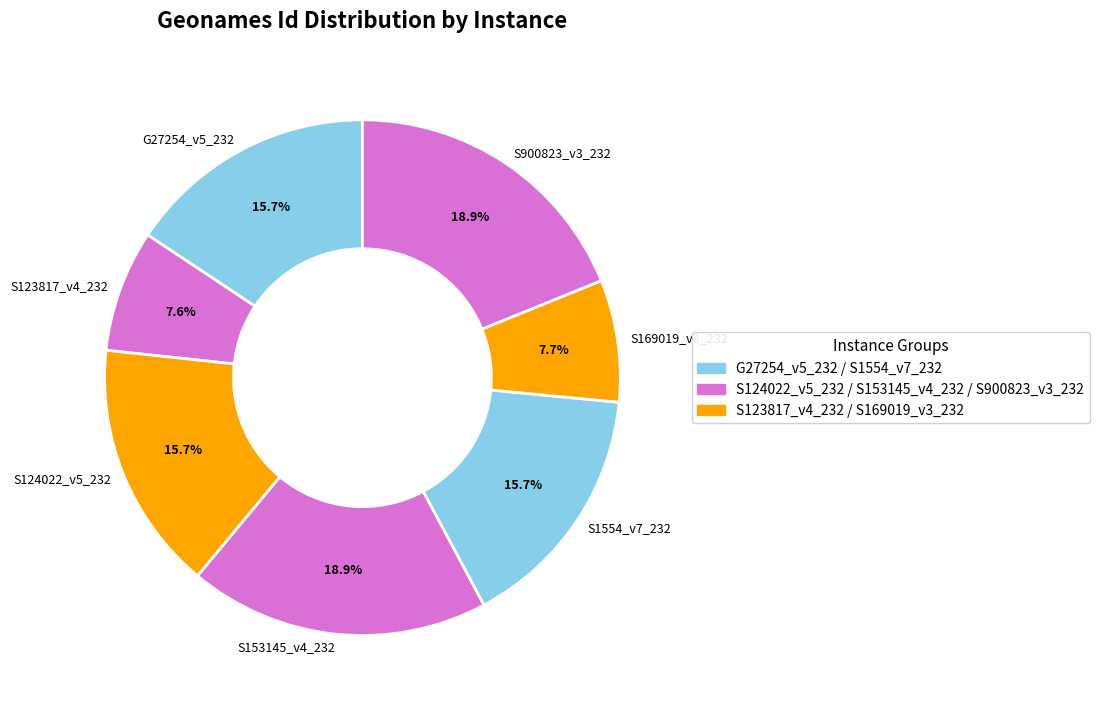

How many slices are in this pie chart?

7